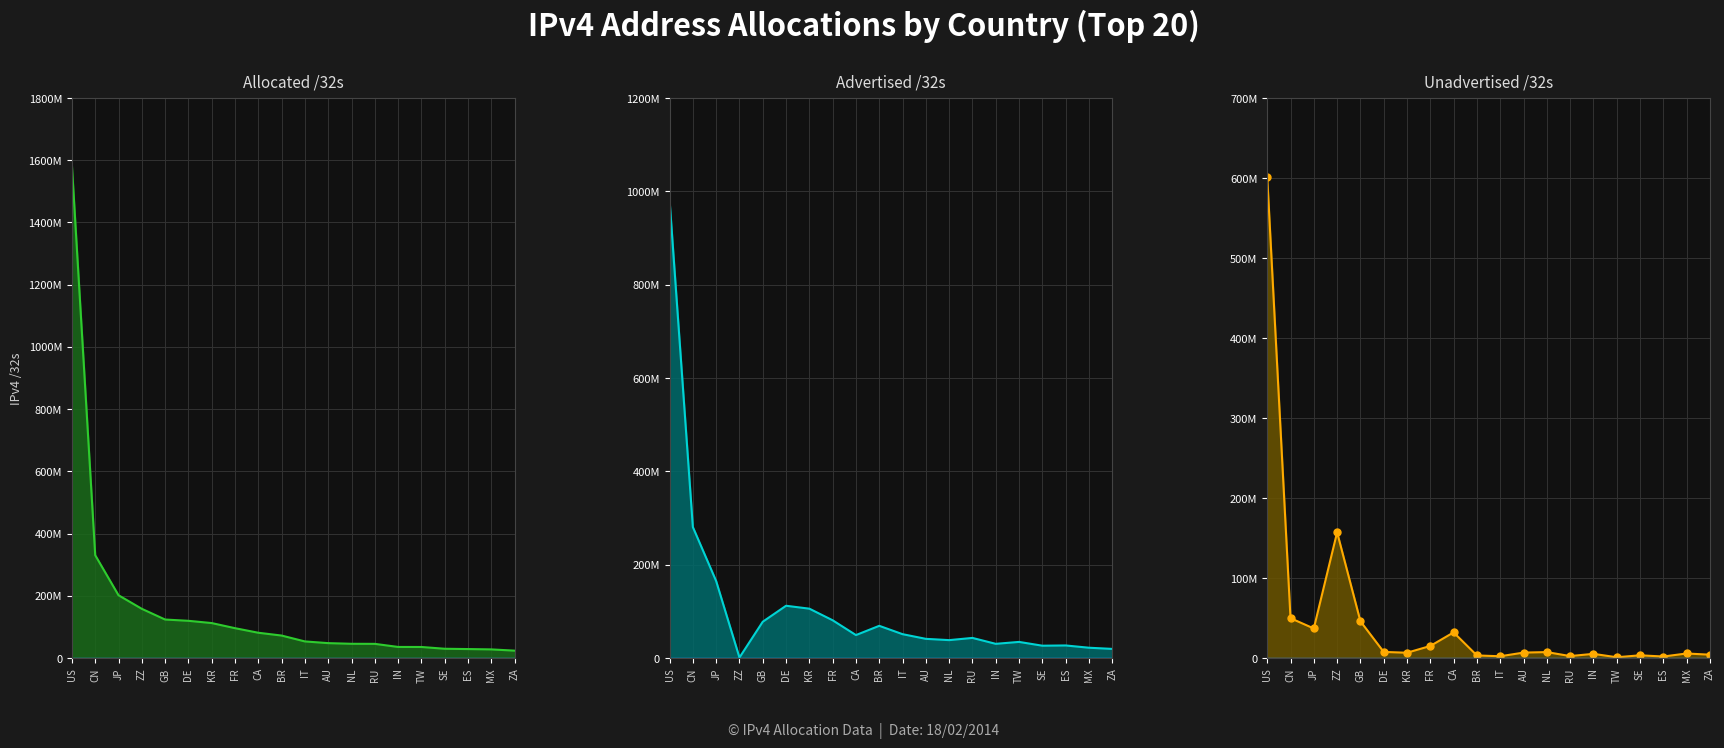

Rank the series by their maximum value, from highest to lowest.

Allocated /32s, Advertised /32s, Unadvertised /32s